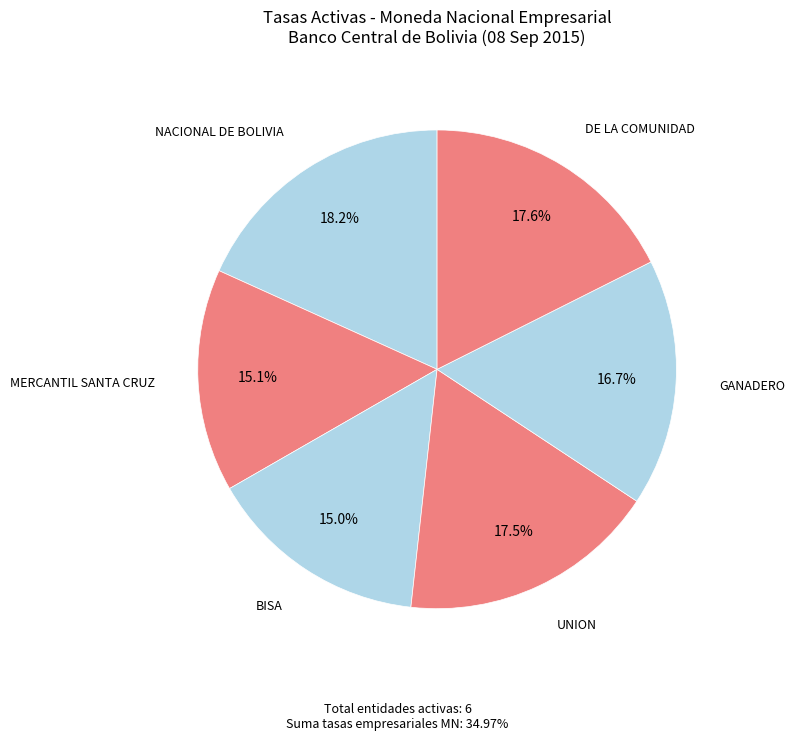

How many slices are in this pie chart?

6